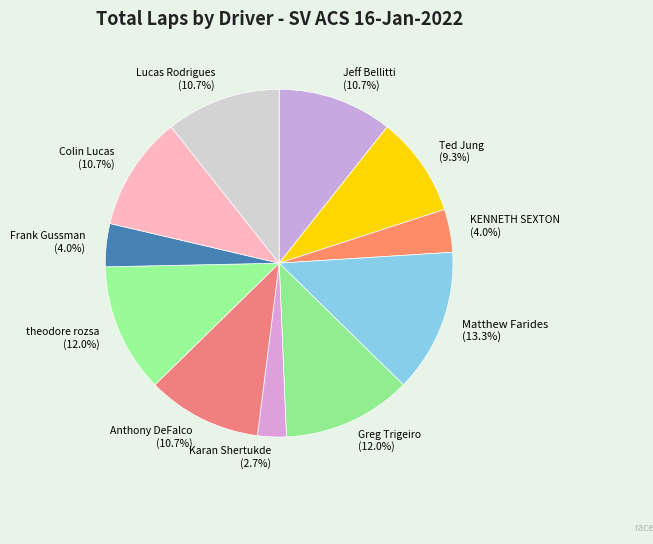

Is it true that Greg Trigeiro is 23% of the pie?

False